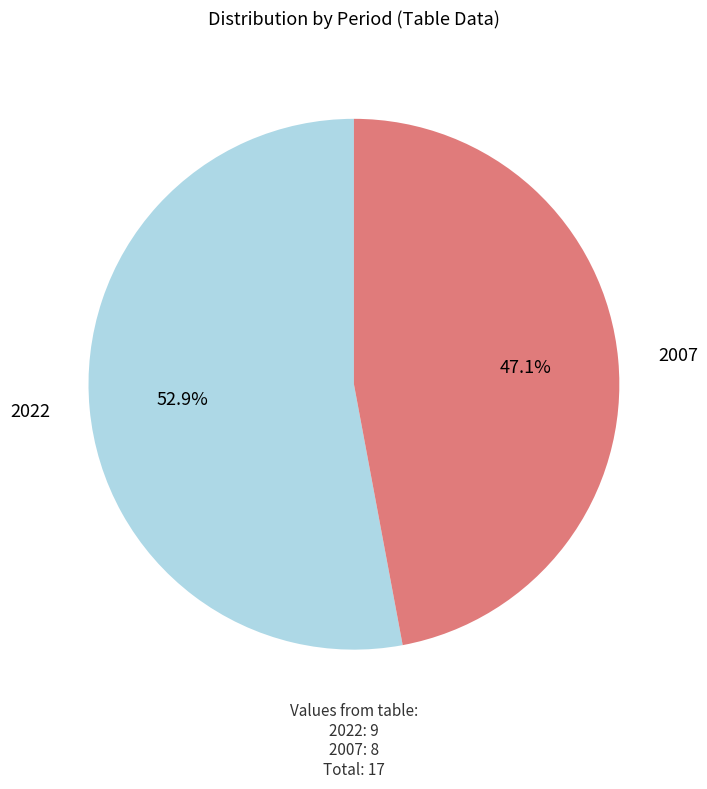

Count the number of slices in the pie.

2